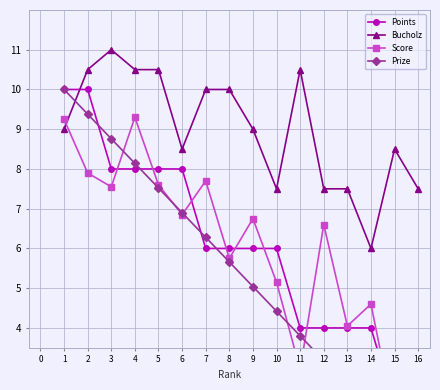

Where is the first local maximum for Bucholz?

3